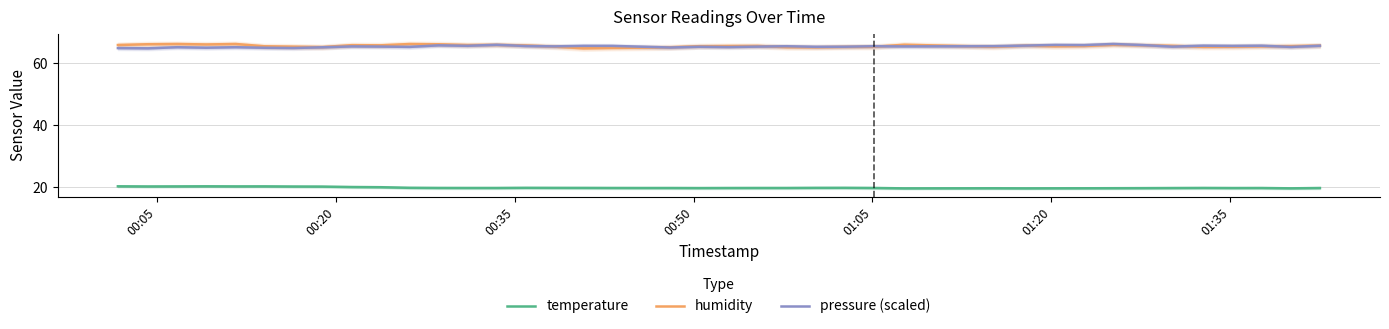

What is the maximum value for humidity?

66.2